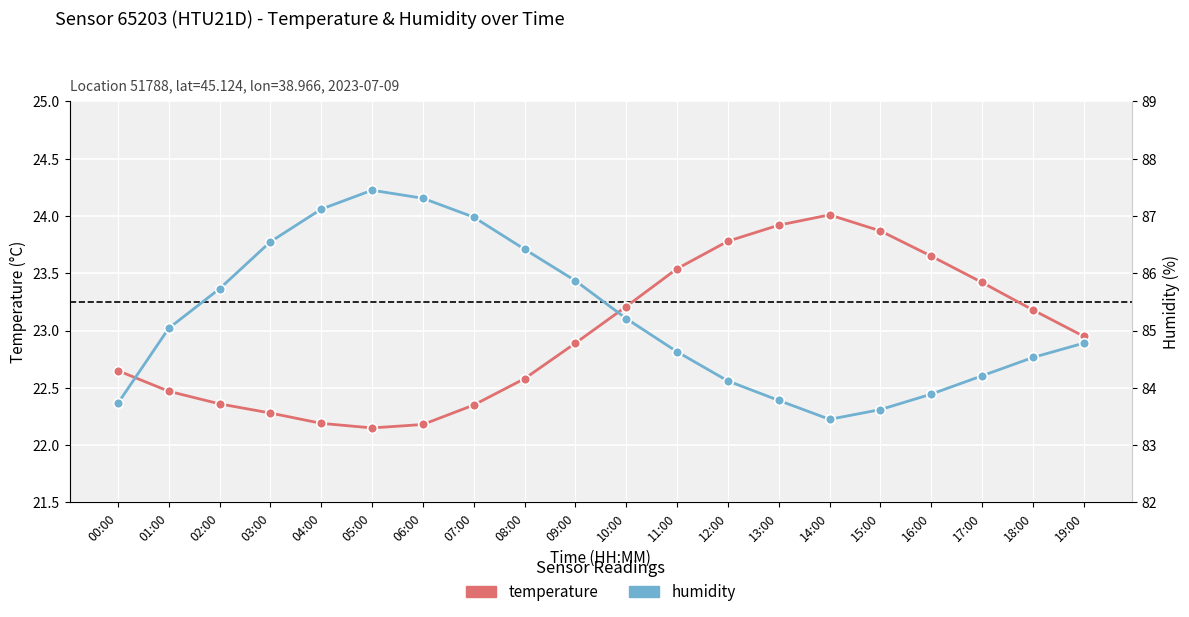

Where is humidity nearest to the value 23?

01:00